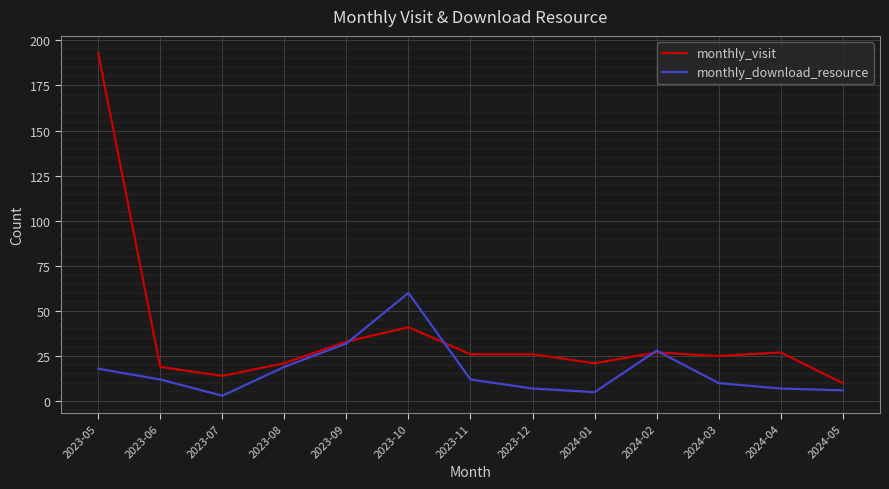

After their last crossing, which series has the higher values: monthly_download_resource or monthly_visit?

monthly_visit